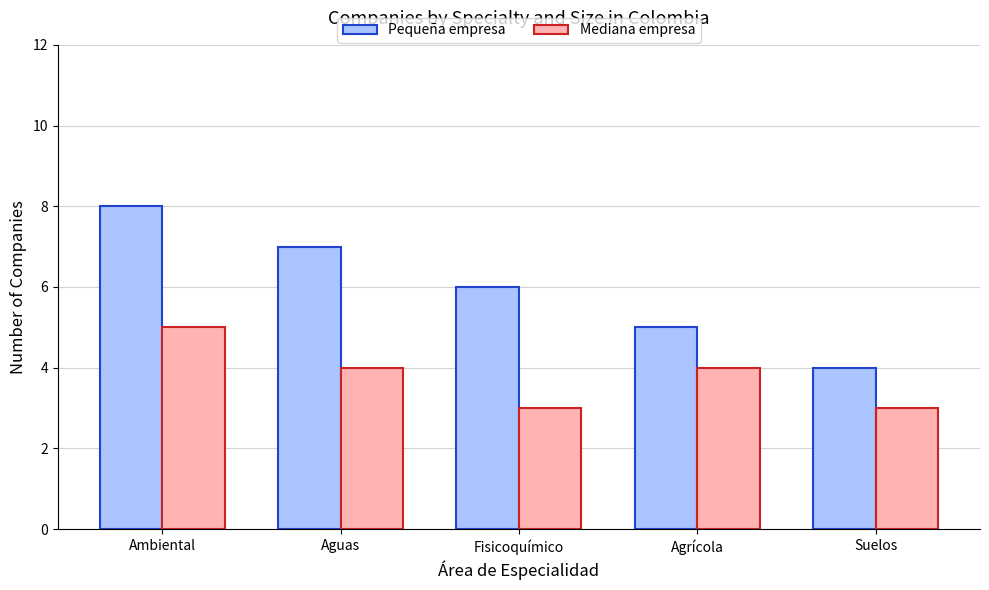

At which label does Pequeña empresa reach its minimum?

Suelos